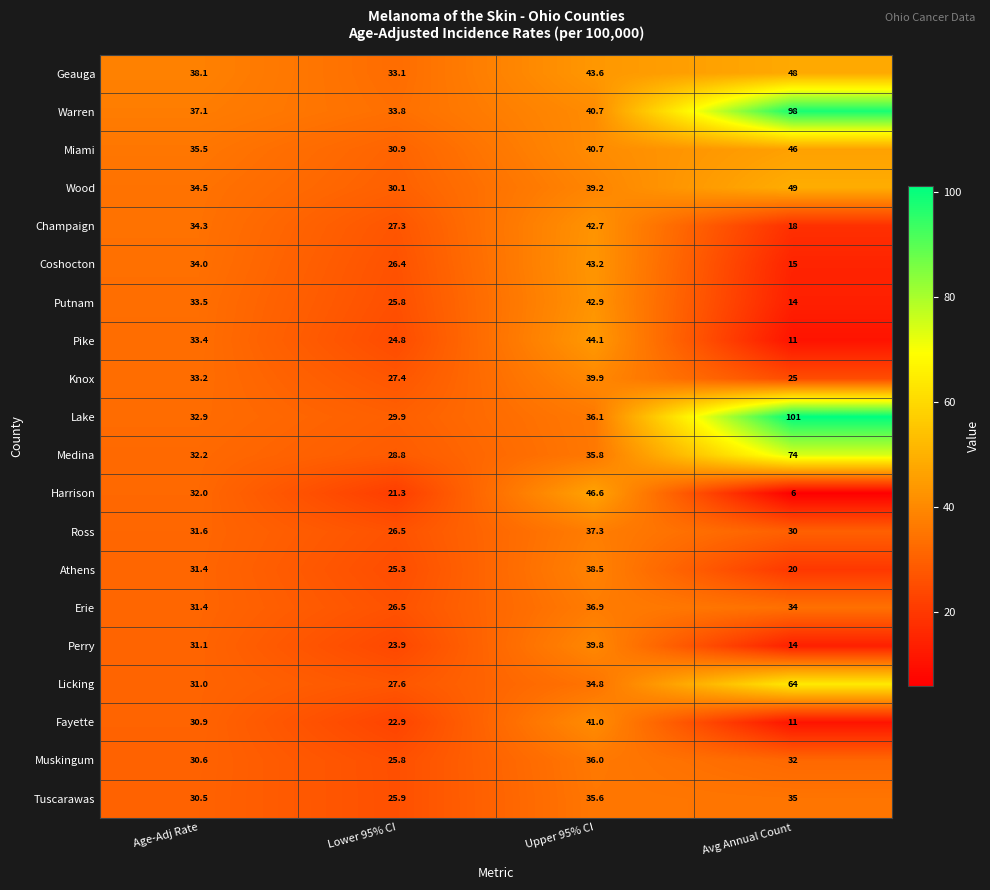

Between Age-Adj Rate and Upper 95% CI, which series saw the biggest shift?

Harrison